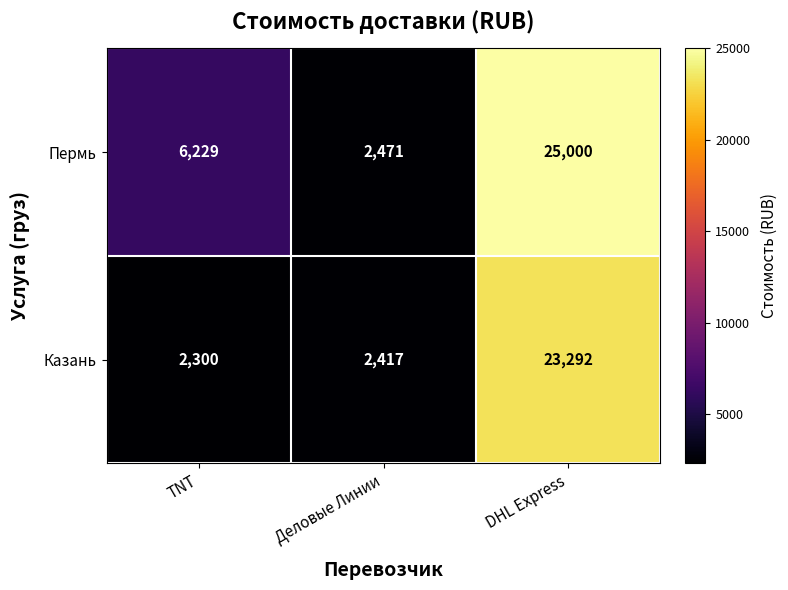

Reading left to right, extract all data points from this chart.

Пермь: 6229	2471	25000
Казань: 2300	2417	23292